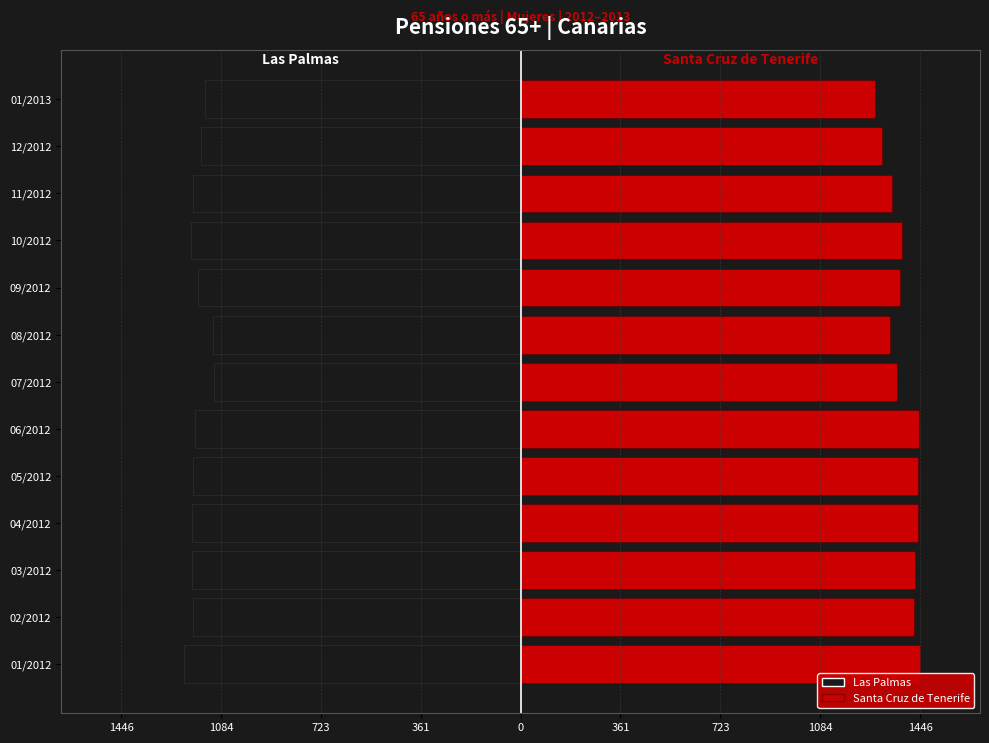

Are the bars grouped side by side (vs. stacked)?

Yes